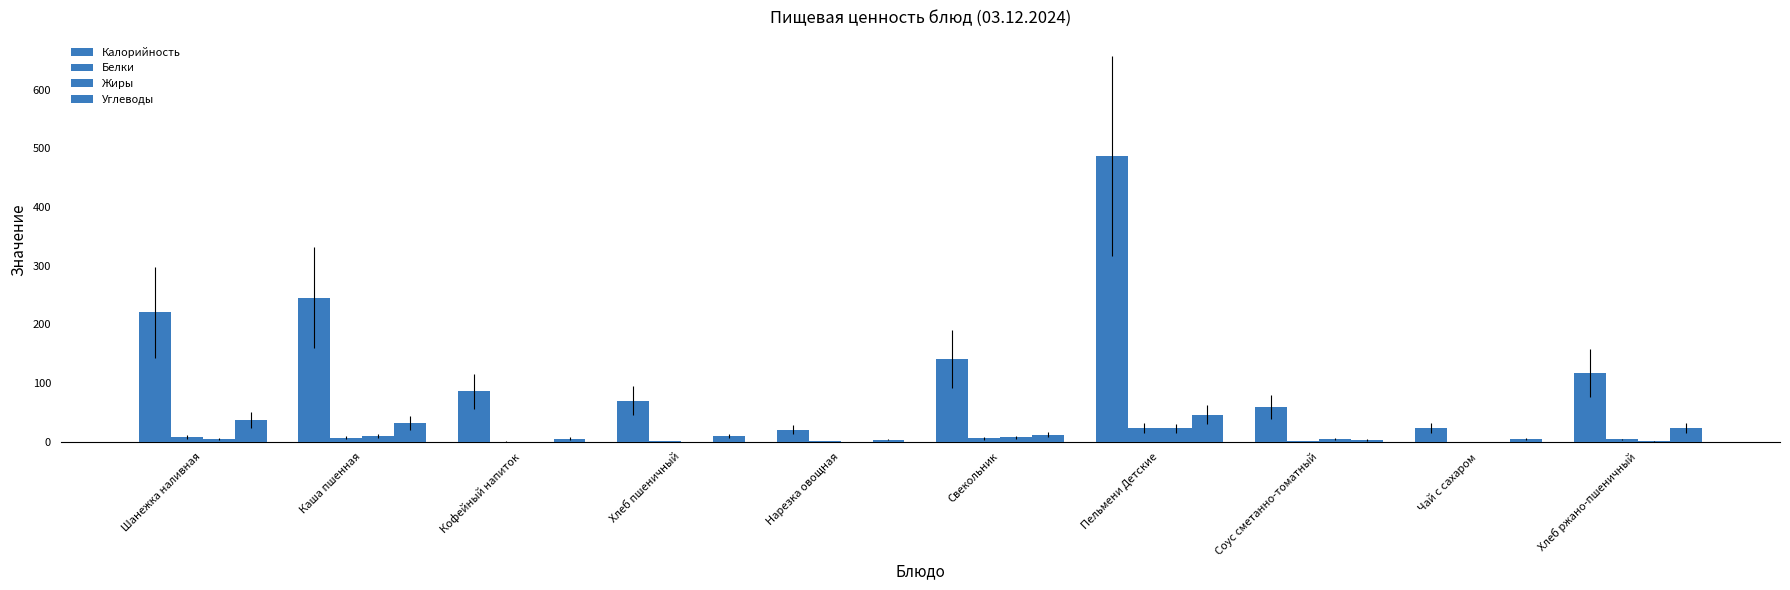

Which series has the largest total across all categories?

Калорийность